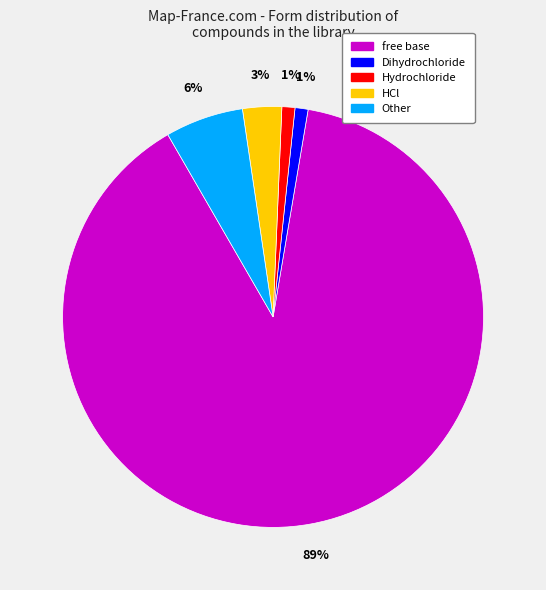

To the nearest percent, what percentage of the pie is Other?

6%